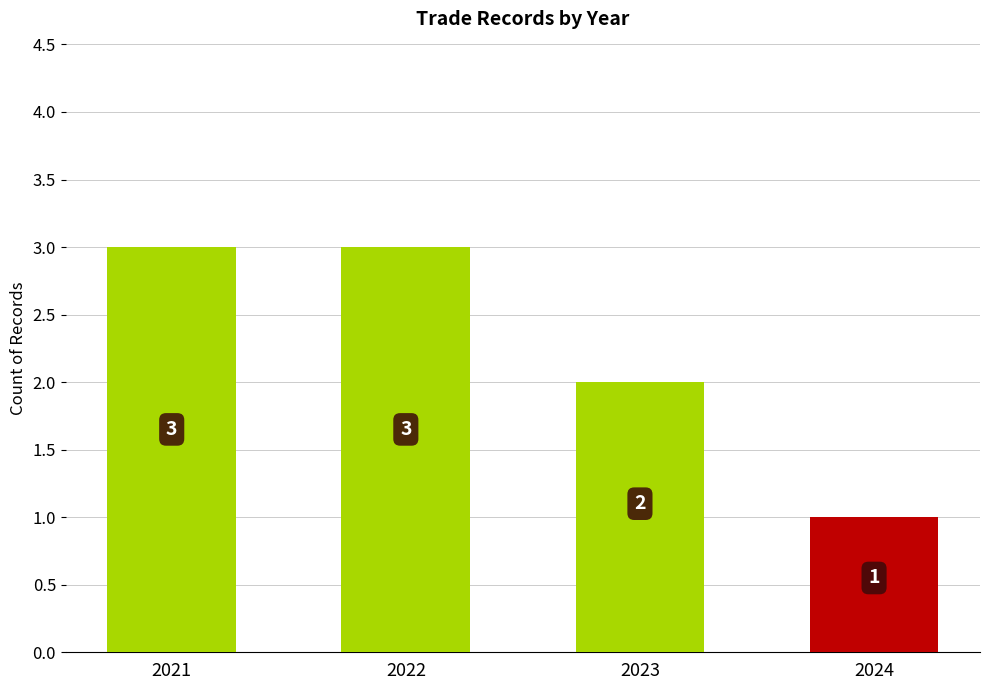

True or false: the data shows 1 at 2024.

True